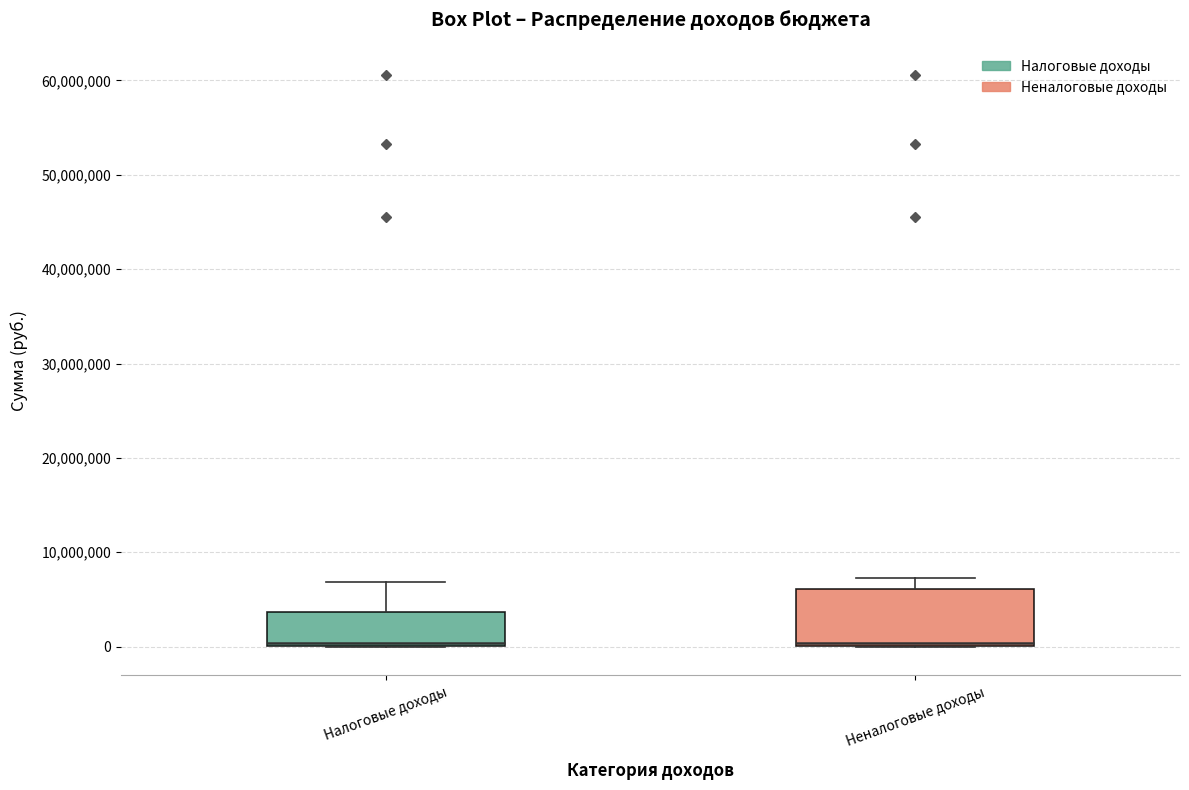

Where does the upper whisker of the box for Неналоговые доходы end on the y-axis? The values are not printed on the chart, so give them approximately, as read against the axis.

7000000